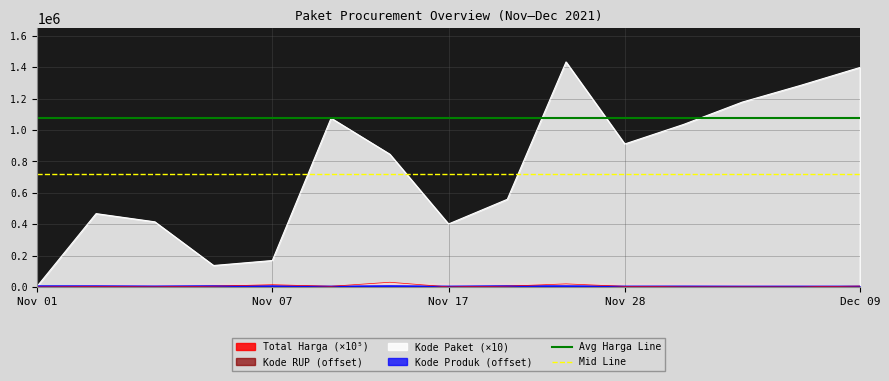

At which label does Kode Paket (×10) reach its minimum?

Nov 01